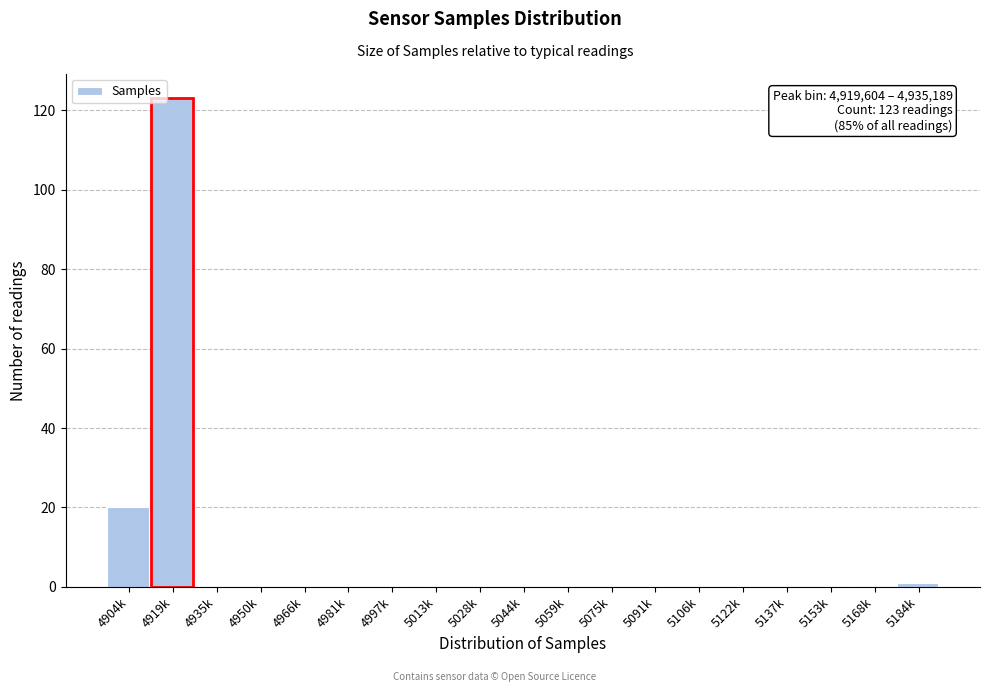

Reading left to right, transcribe all the data shown in this chart.

4904k=20	4919k=123	4935k=0	4950k=0	4966k=0	4981k=0	4997k=0	5013k=0	5028k=0	5044k=0	5059k=0	5075k=0	5091k=0	5106k=0	5122k=0	5137k=0	5153k=0	5168k=0	5184k=1